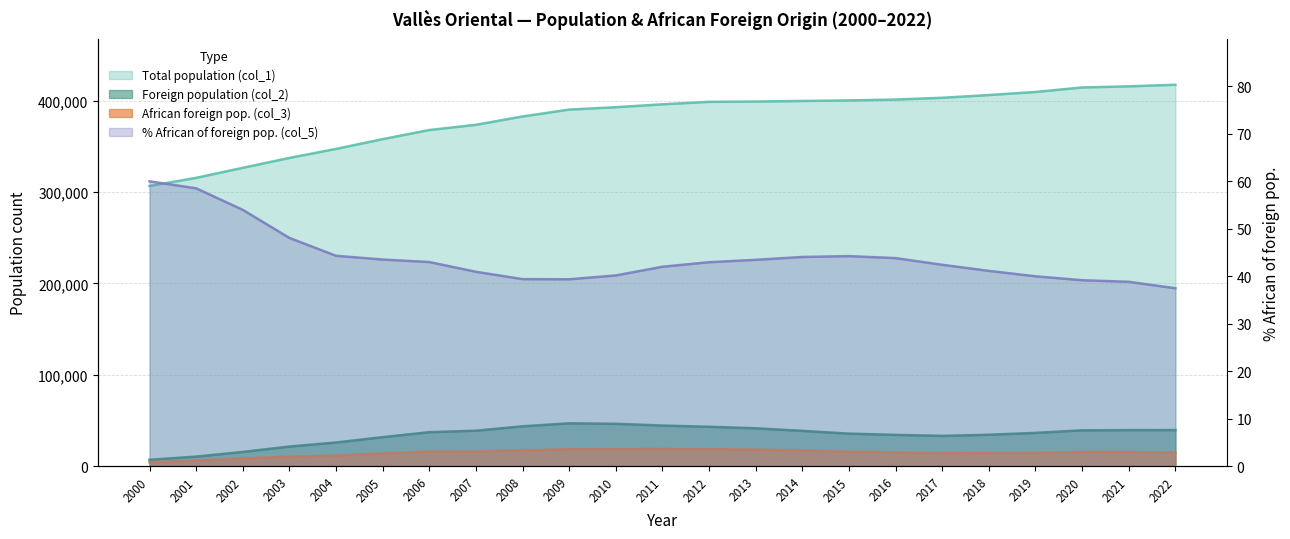

Reading right to left, extract all data points from this chart.

37.5	38.8	39.1	40.0	41.1	42.4	43.8	44.2	44.0	43.5	43.0	42.0	40.2	39.4	39.4	40.9	43.0	43.5	44.3	48.1	54.0	58.5	60.0